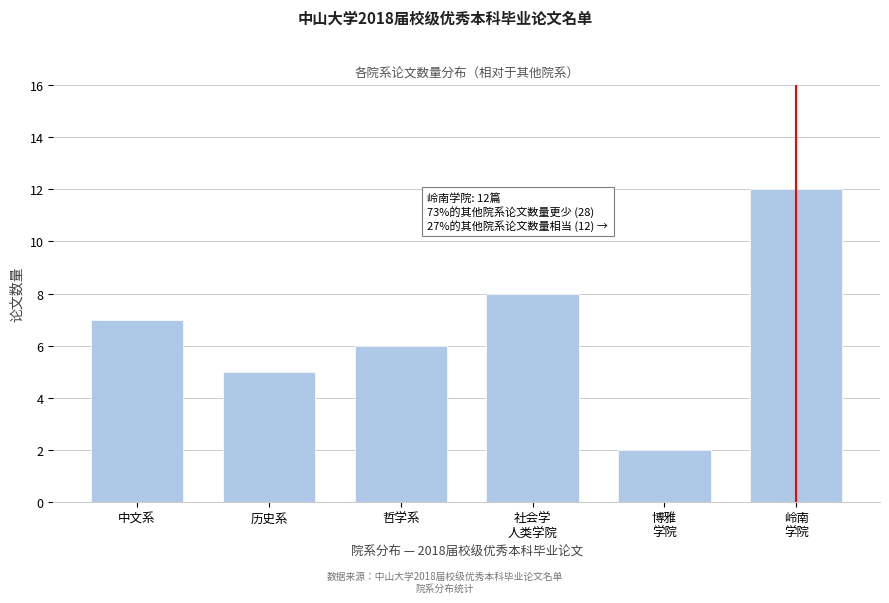

Reading right to left, transcribe all the data shown in this chart.

12	2	8	6	5	7